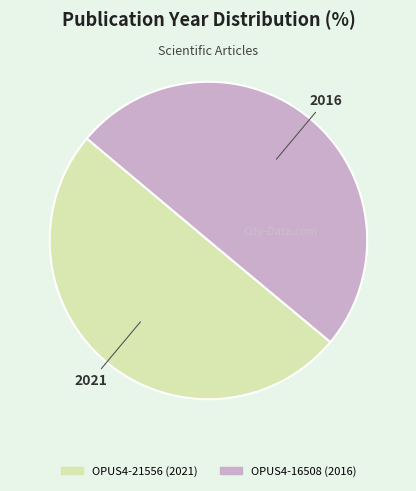

Combined, do OPUS4-21556 and OPUS4-16508 account for over 50%?

Yes